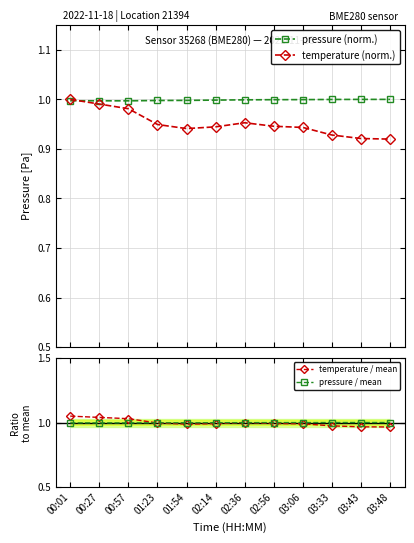

List the labels in order of temperature / mean value, smallest first.

03:48, 03:43, 03:33, 01:54, 03:06, 02:14, 02:56, 01:23, 02:36, 00:57, 00:27, 00:01